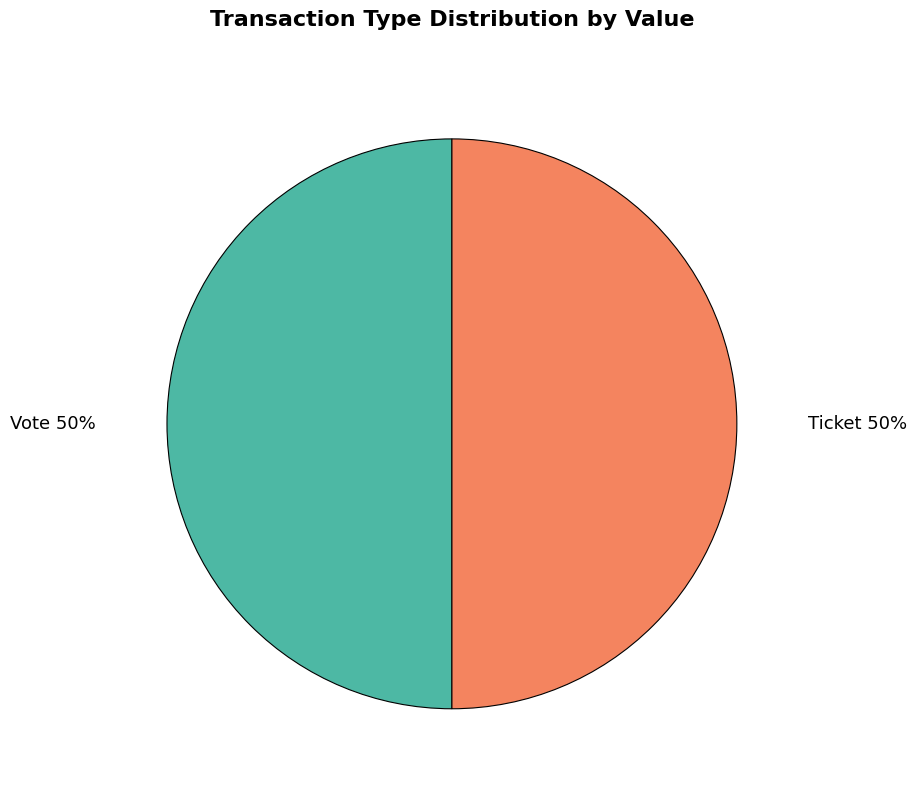

The Ticket slice represents 50% of the pie. True or false?

True